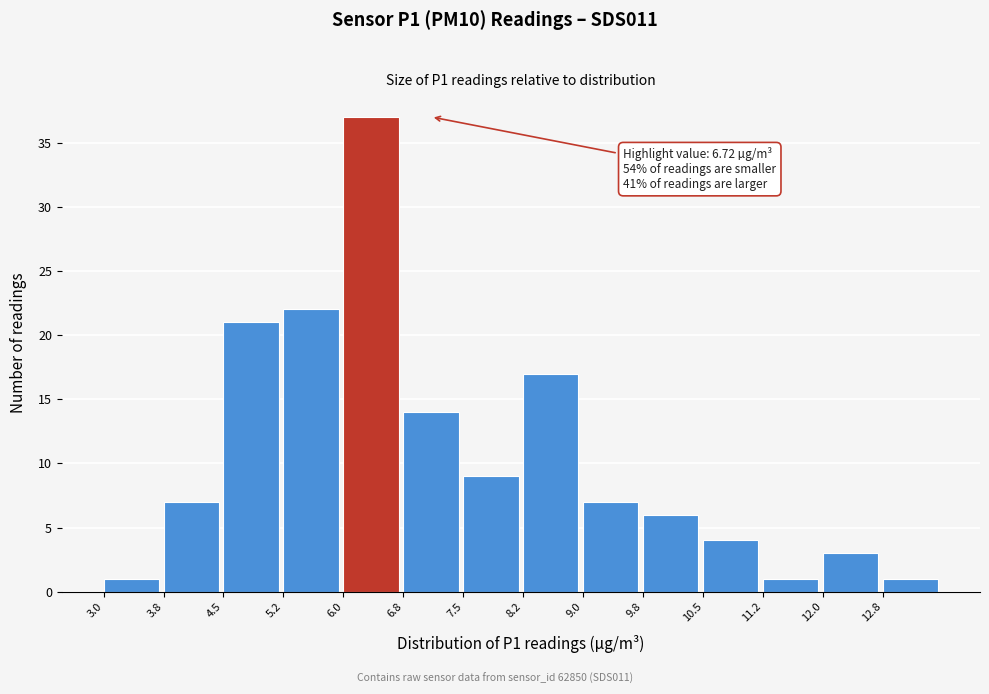

Over which range of the x-axis is the bar tallest?

6.00 to 6.75